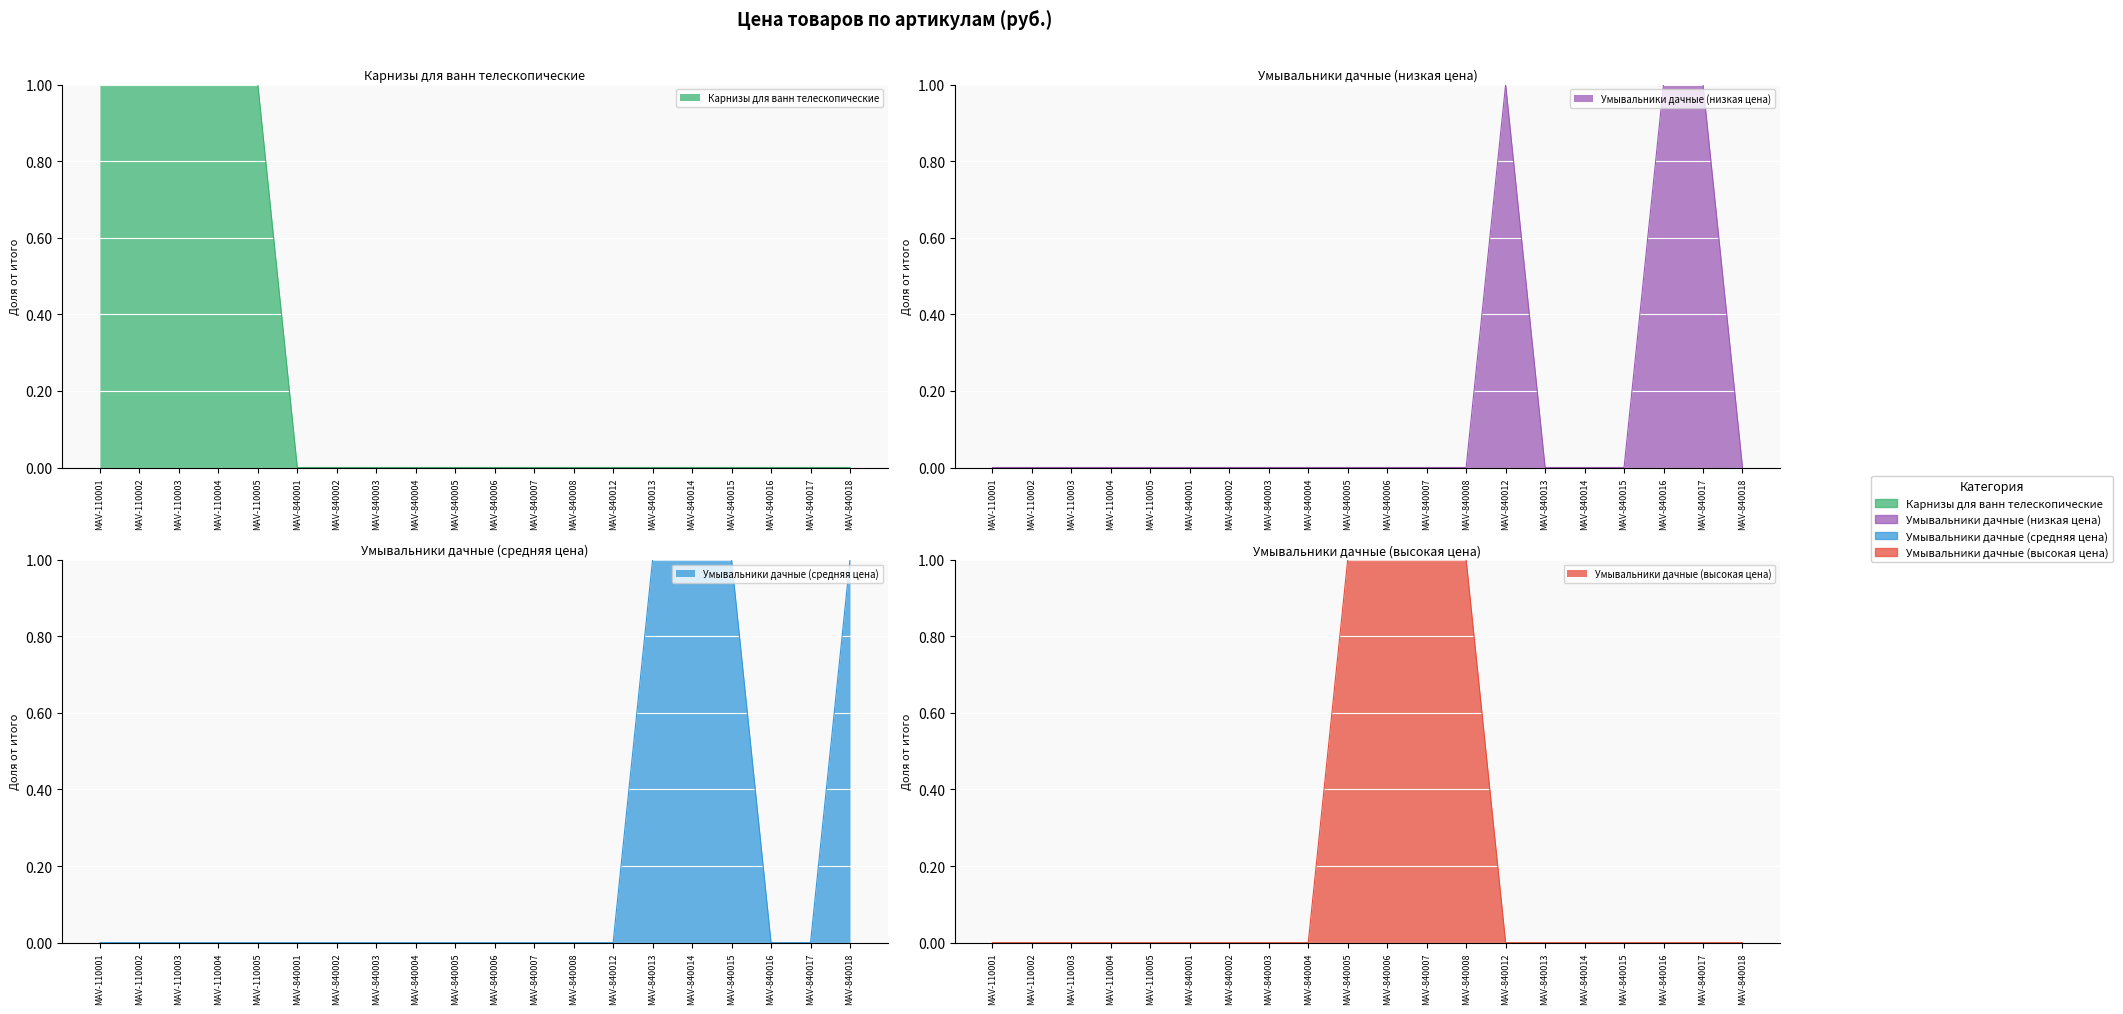

At which label is Карнизы для ванн телескопические closest to 0?

MAV-840001